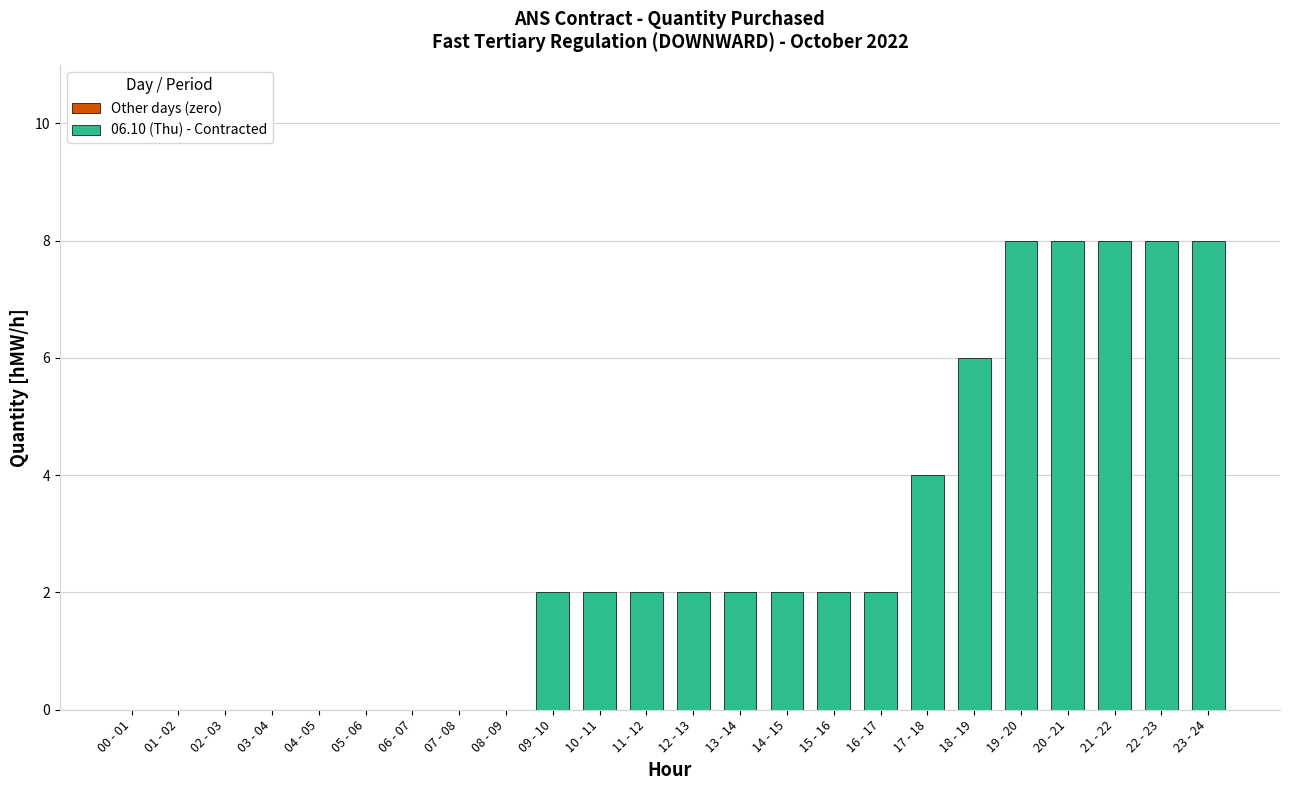

What is the change in value from 00 - 01 to 18 - 19?

+6